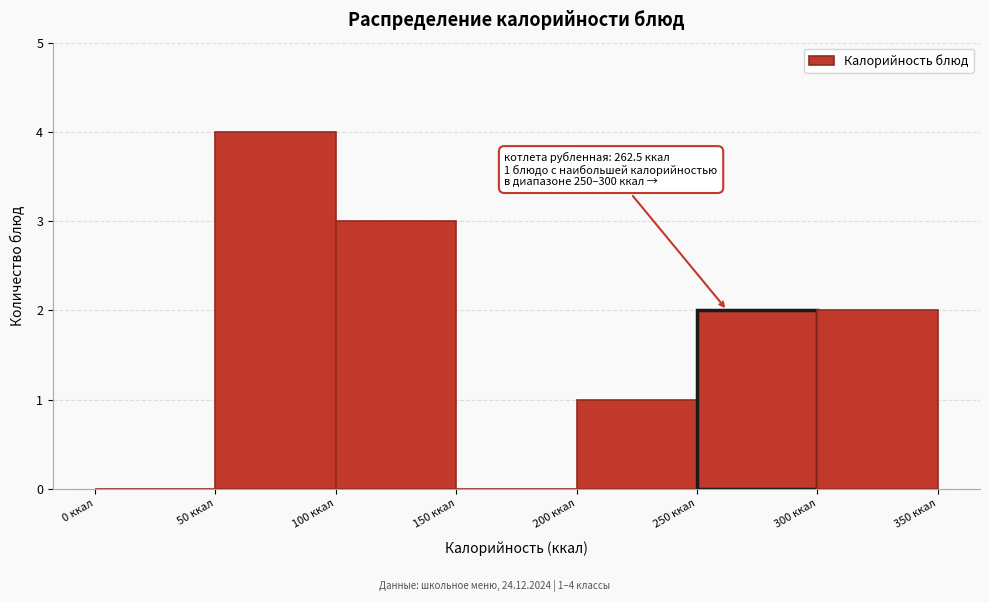

Over which range of the x-axis is the bar tallest?

50 to 100